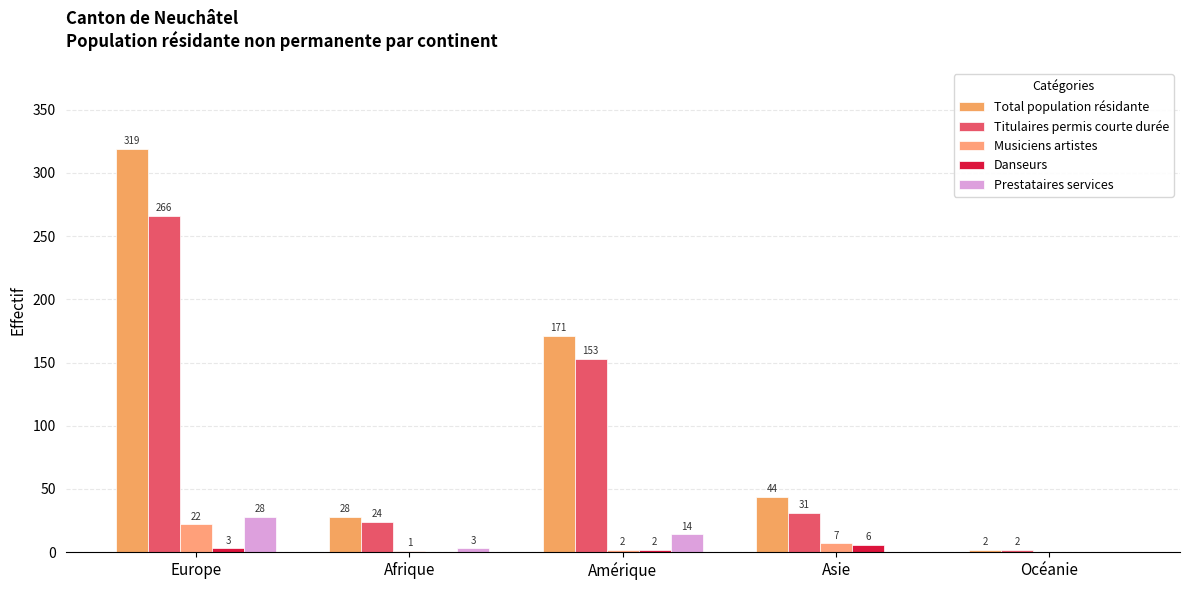

At which label is Danseurs closest to 3?

Europe